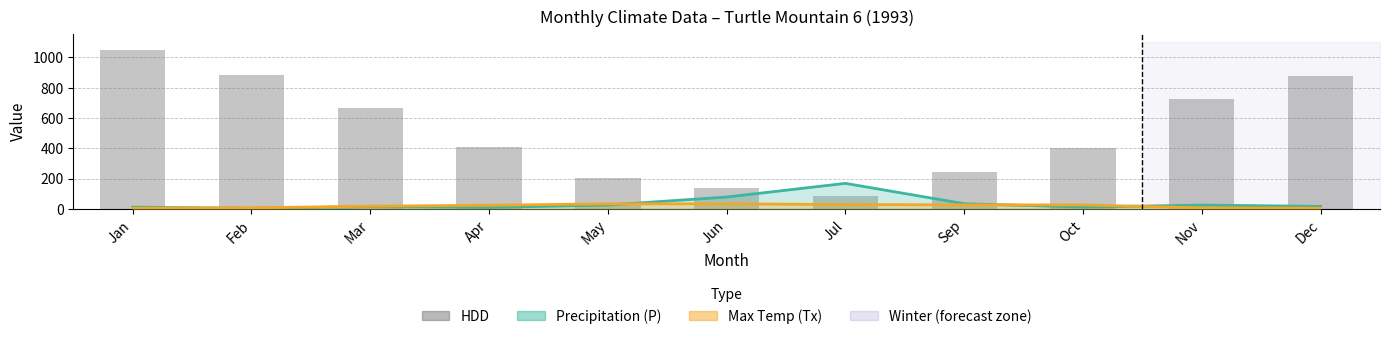

What is the sum of all values?

5682.1